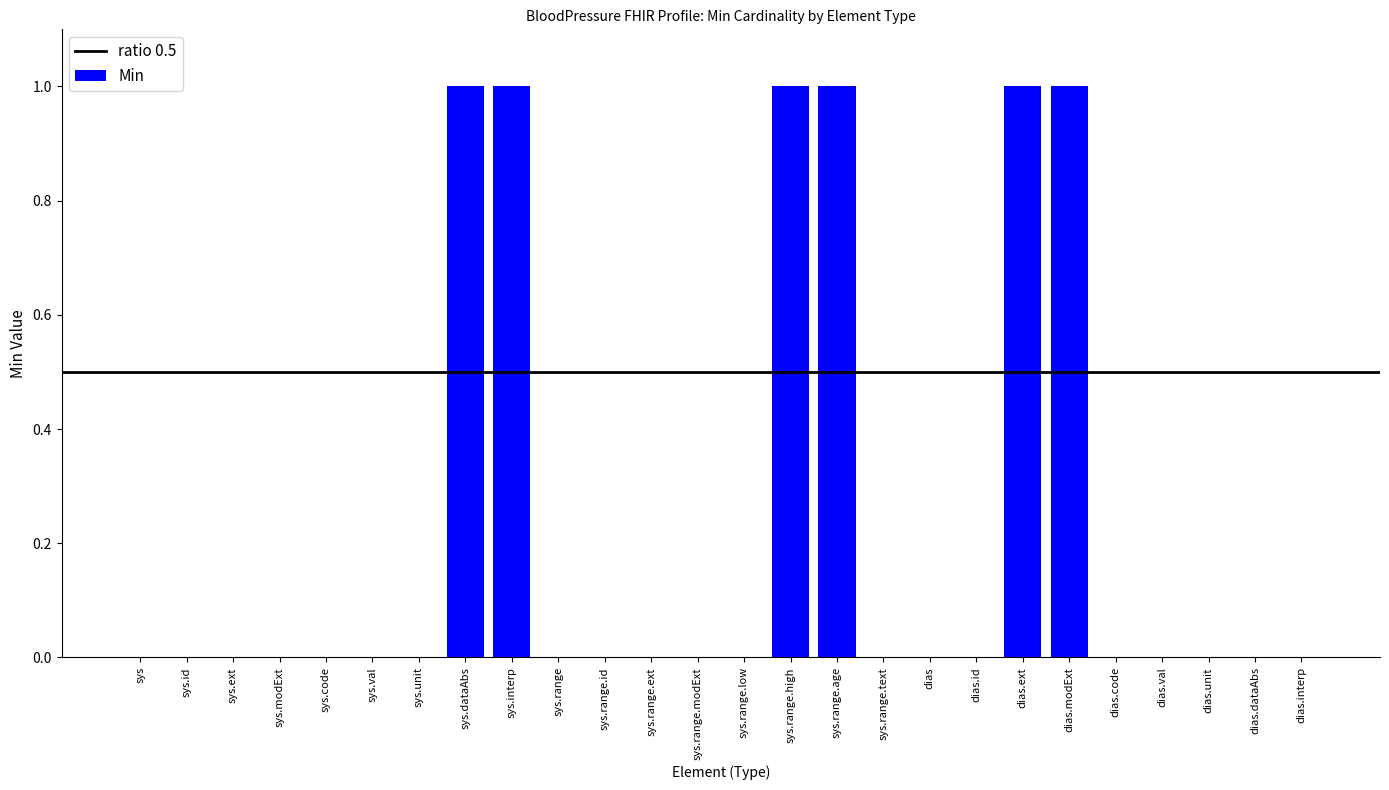

Are the bars grouped side by side (vs. stacked)?

No